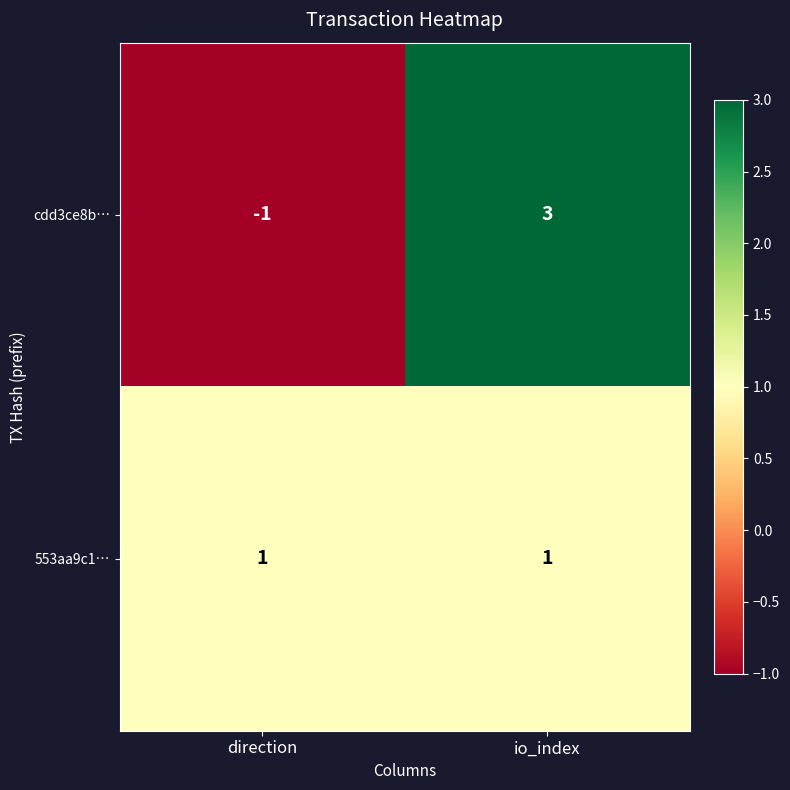

The 553aa9c1… series shows 1 at io_index. True or false?

True